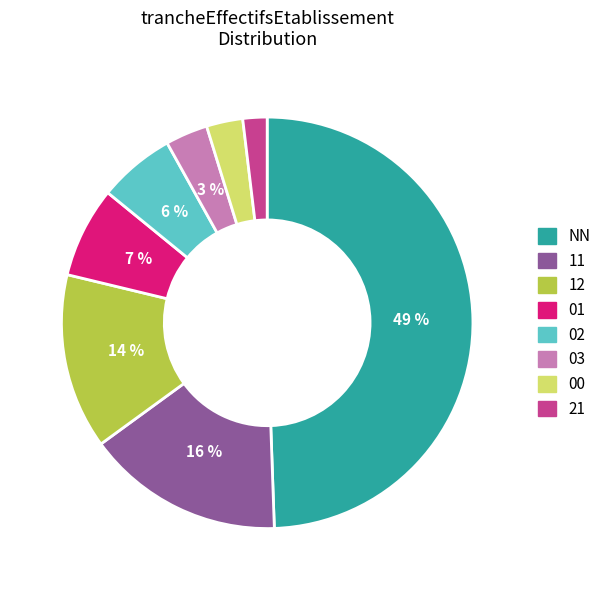

What percentage is the 21 slice, to the nearest percent?

2%